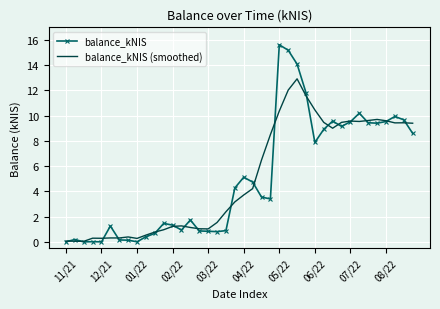

What is the difference between the maximum and minimum values in the balance_kNIS (smoothed) series?

12.9